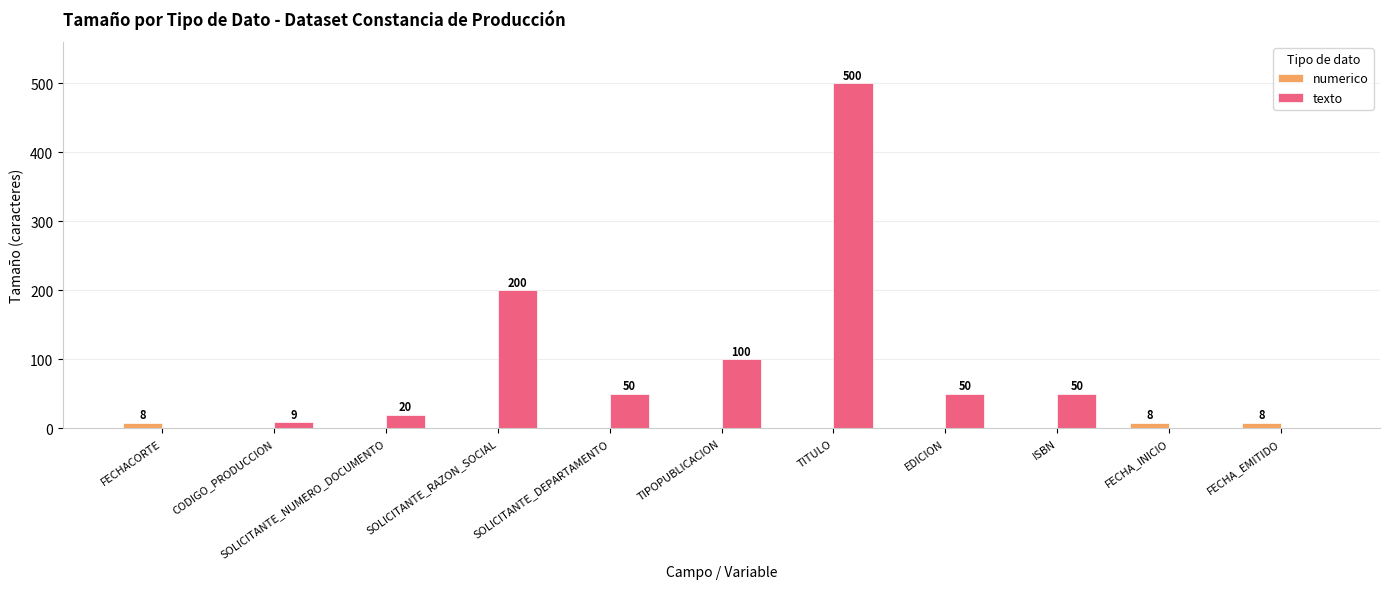

How many positive values does the numerico series have?

3